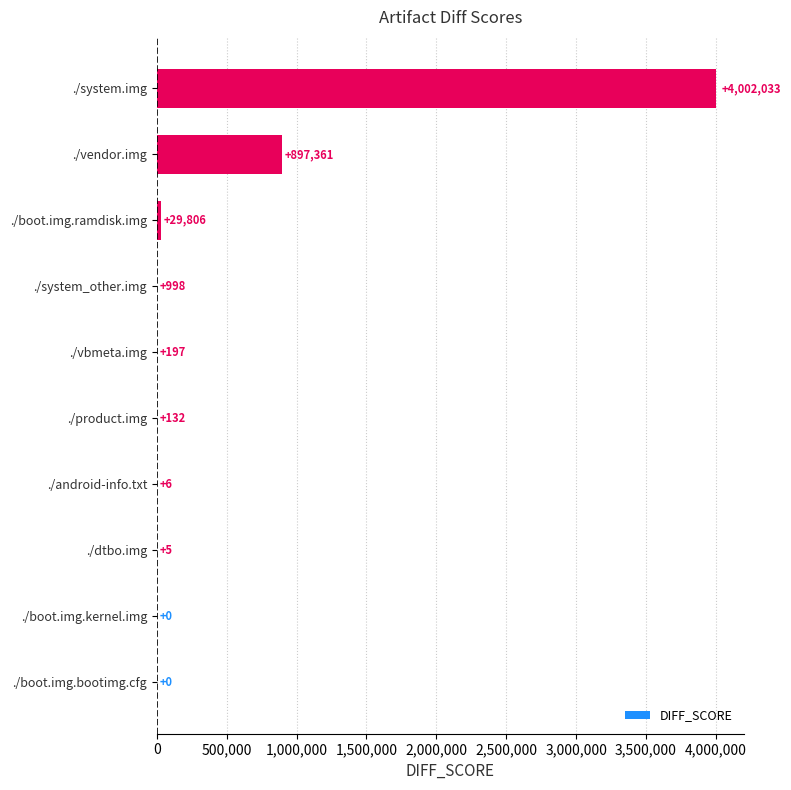

What is the sum of all values?

4930538